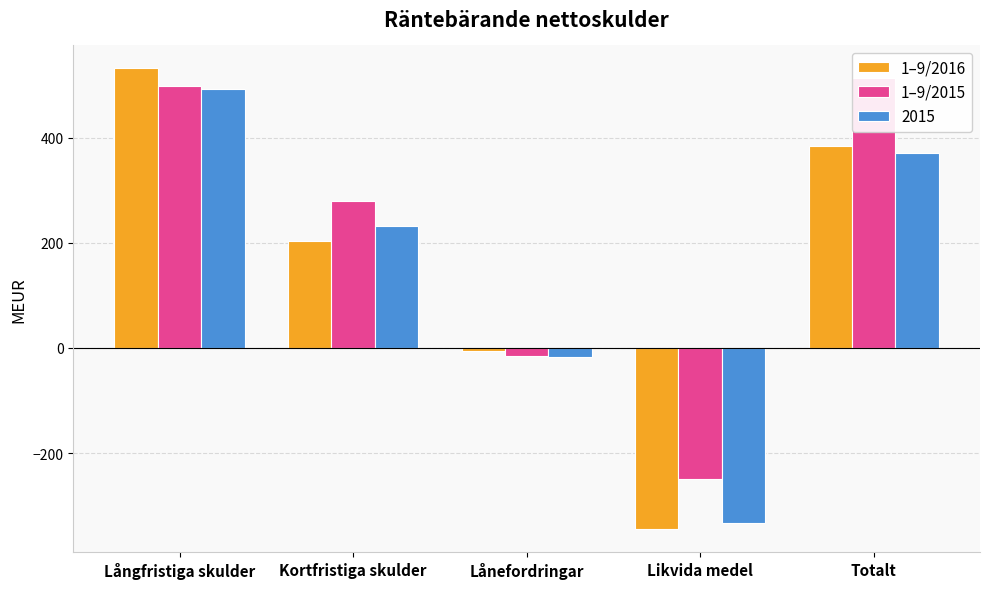

At Lånefordringar, list the series in order from largest to smallest.

1–9/2016, 1–9/2015